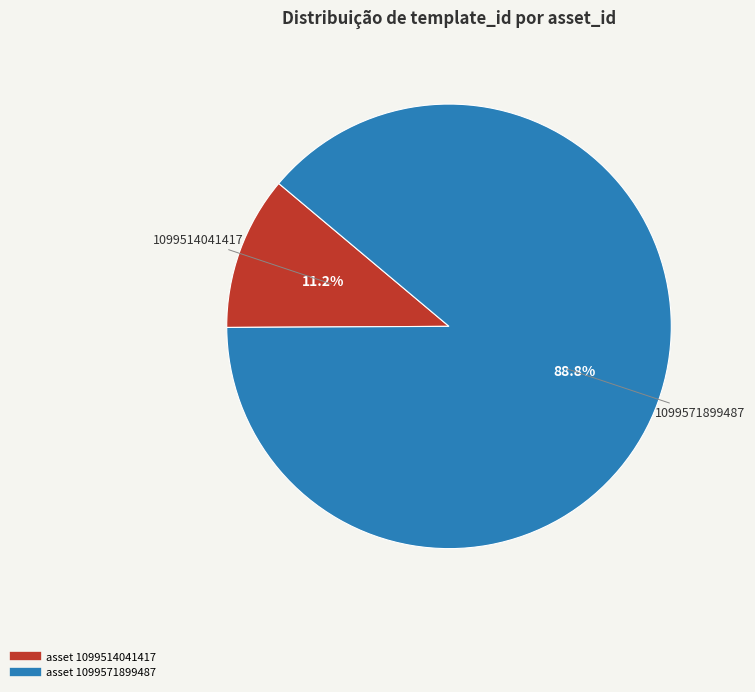

How many slices are in this pie chart?

2